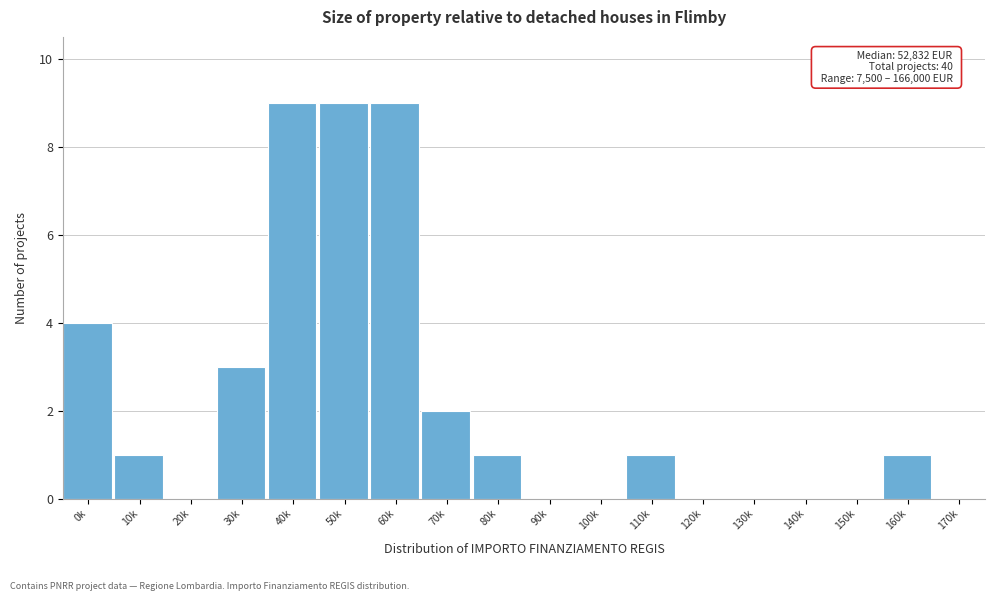

Reading right to left, transcribe all the data shown in this chart.

170k=0	160k=1	150k=0	140k=0	130k=0	120k=0	110k=1	100k=0	90k=0	80k=1	70k=2	60k=9	50k=9	40k=9	30k=3	20k=0	10k=1	0k=4